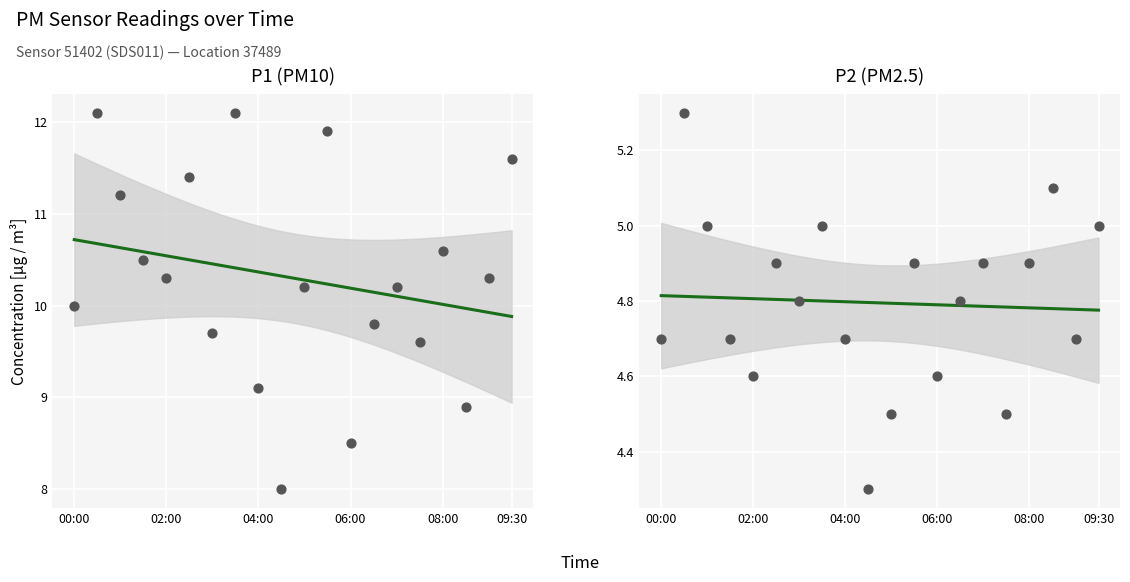

Which series contains the highest Y value?

P1